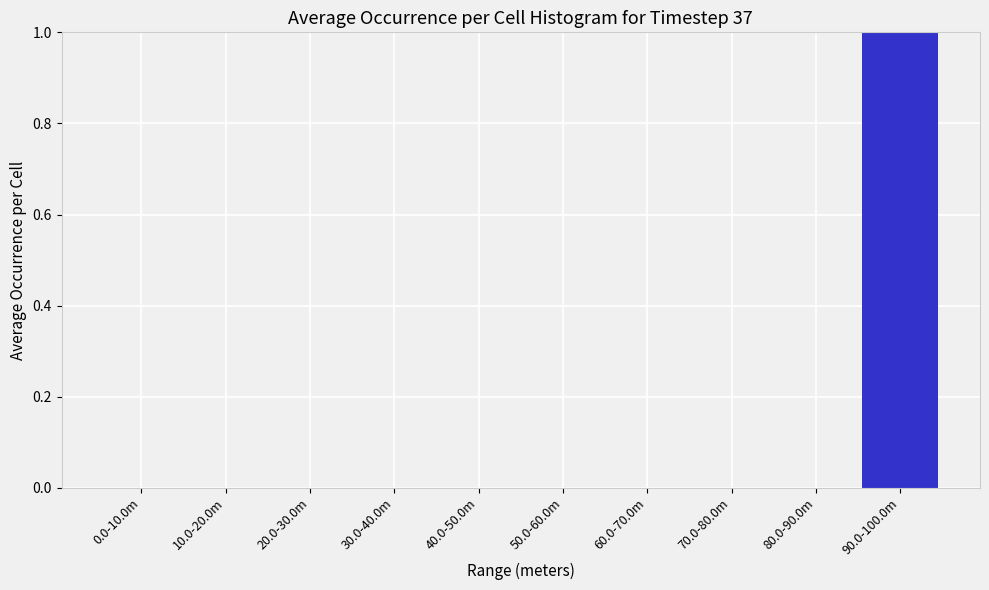

Reading left to right, what are all the values shown in this chart?

0.0-10.0m=0	10.0-20.0m=0	20.0-30.0m=0	30.0-40.0m=0	40.0-50.0m=0	50.0-60.0m=0	60.0-70.0m=0	70.0-80.0m=0	80.0-90.0m=0	90.0-100.0m=1